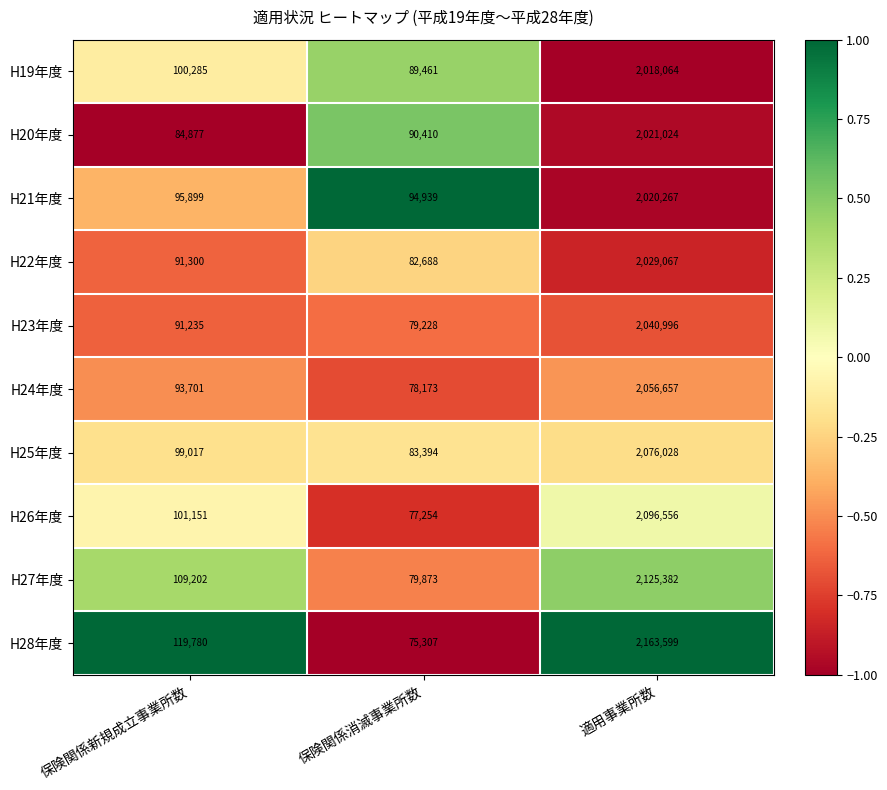

Reading right to left, extract all data points from this chart.

H19年度: 適用事業所数=2018064	保険関係消滅事業所数=89461	保険関係新規成立事業所数=100285
H20年度: 適用事業所数=2021024	保険関係消滅事業所数=90410	保険関係新規成立事業所数=84877
H21年度: 適用事業所数=2020267	保険関係消滅事業所数=94939	保険関係新規成立事業所数=95899
H22年度: 適用事業所数=2029067	保険関係消滅事業所数=82688	保険関係新規成立事業所数=91300
H23年度: 適用事業所数=2040996	保険関係消滅事業所数=79228	保険関係新規成立事業所数=91235
H24年度: 適用事業所数=2056657	保険関係消滅事業所数=78173	保険関係新規成立事業所数=93701
H25年度: 適用事業所数=2076028	保険関係消滅事業所数=83394	保険関係新規成立事業所数=99017
H26年度: 適用事業所数=2096556	保険関係消滅事業所数=77254	保険関係新規成立事業所数=101151
H27年度: 適用事業所数=2125382	保険関係消滅事業所数=79873	保険関係新規成立事業所数=109202
H28年度: 適用事業所数=2163599	保険関係消滅事業所数=75307	保険関係新規成立事業所数=119780